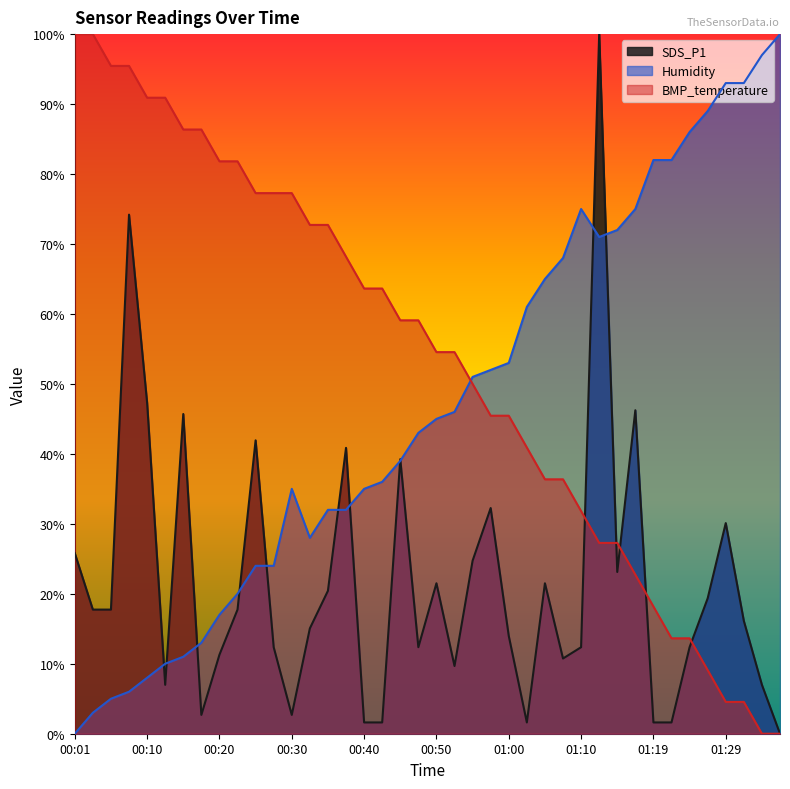

At which category does the chart reach its minimum across all series?

01:37